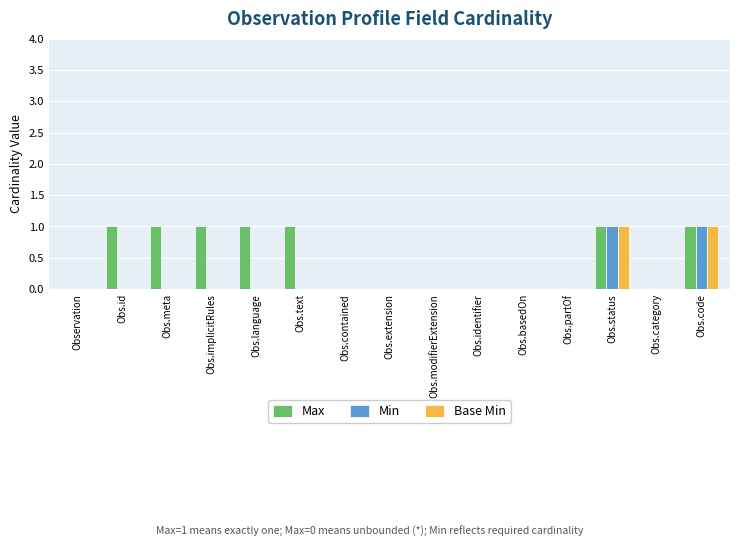

The Base Min series shows -1 at Obs.id. True or false?

False